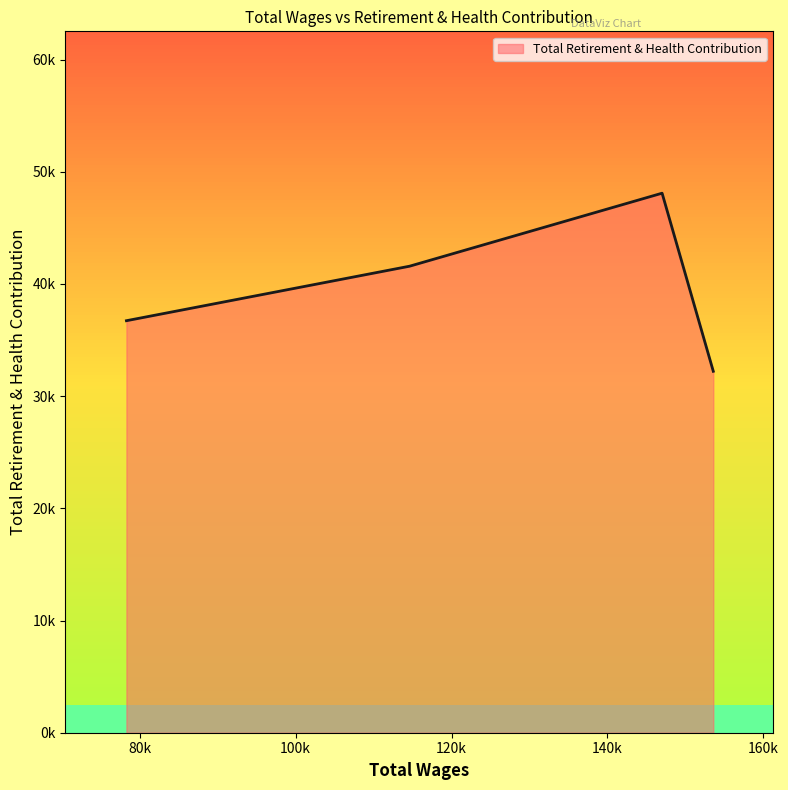

What is the greatest value displayed?

48091